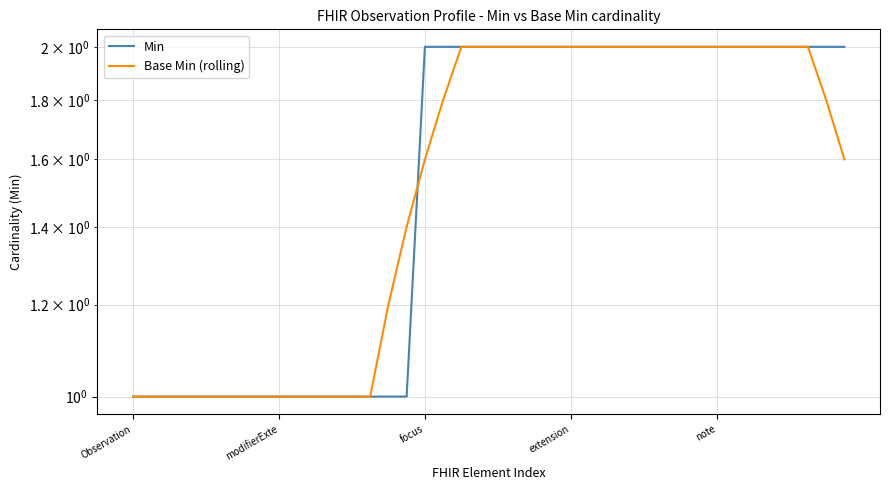

Which series has the widest spread of values?

Min